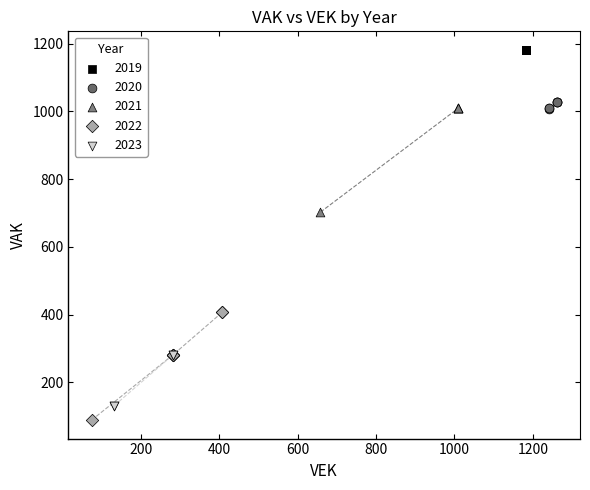

Which series reaches the maximum Y coordinate?

2019